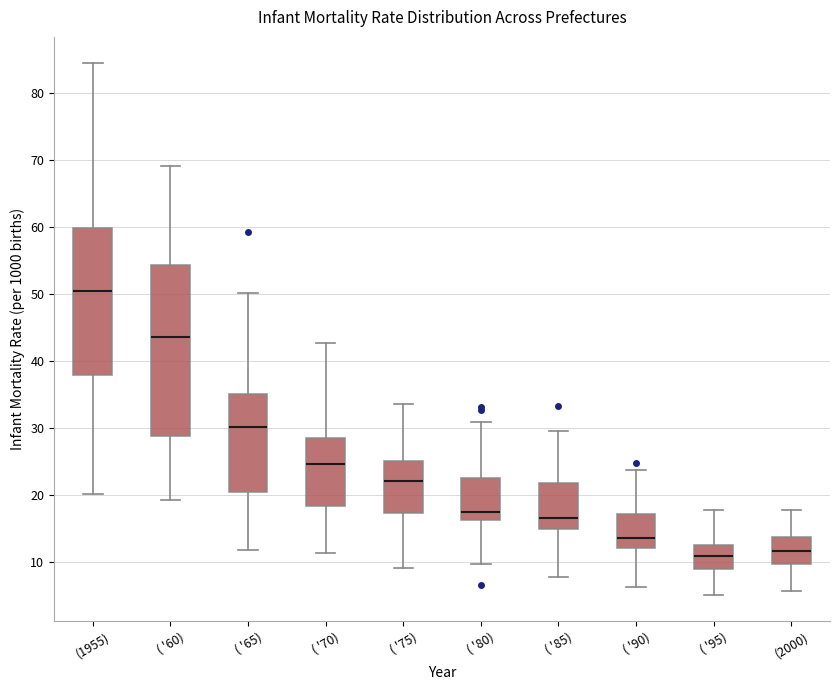

Where is the upper edge of the box for ( '80) on the y-axis? The values are not printed on the chart, so give them approximately, as read against the axis.

23